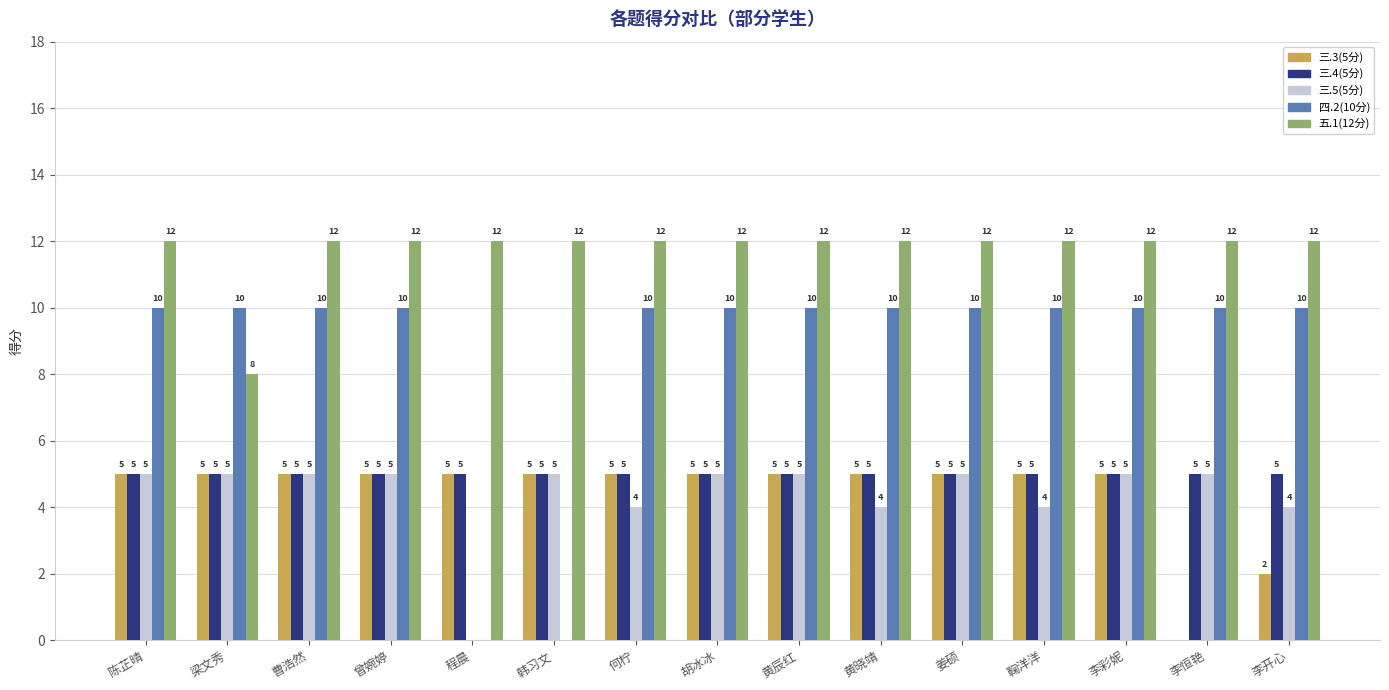

True or false: 四.2(10分) has a value of 10 at 曹浩然.

True